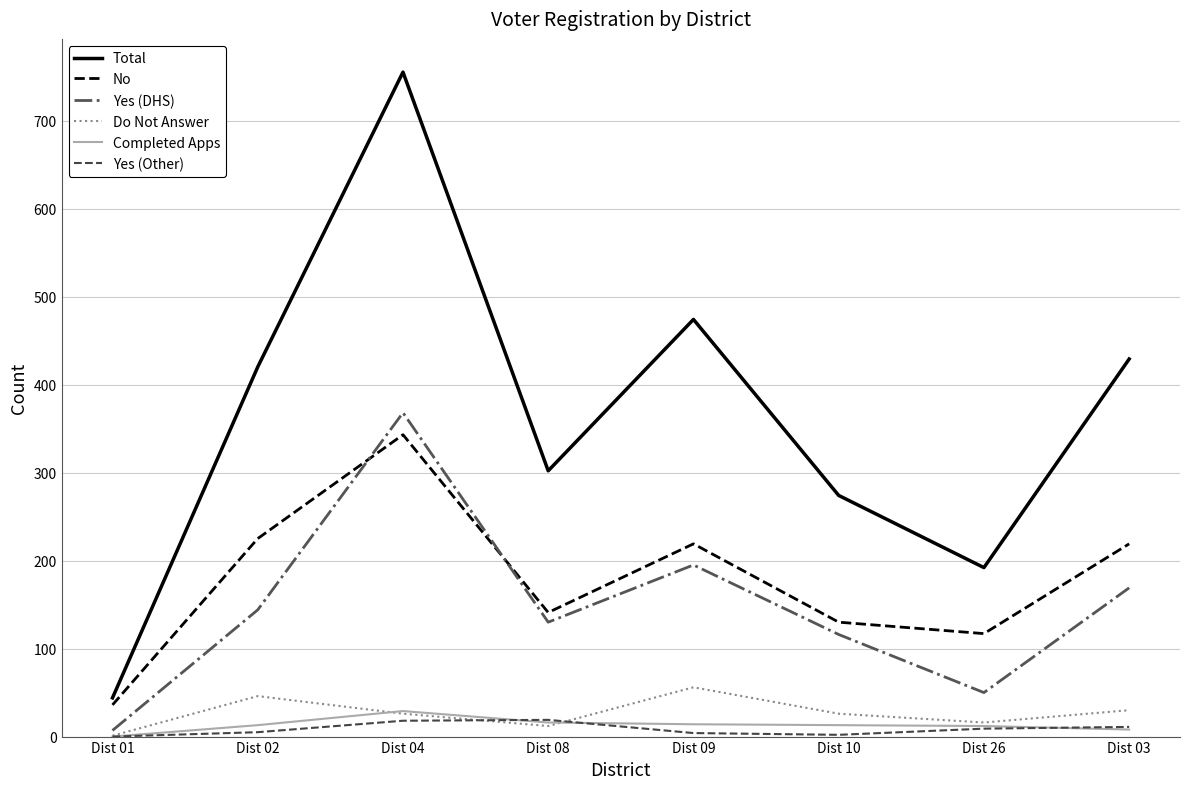

What is the maximum value shown in the chart?

755